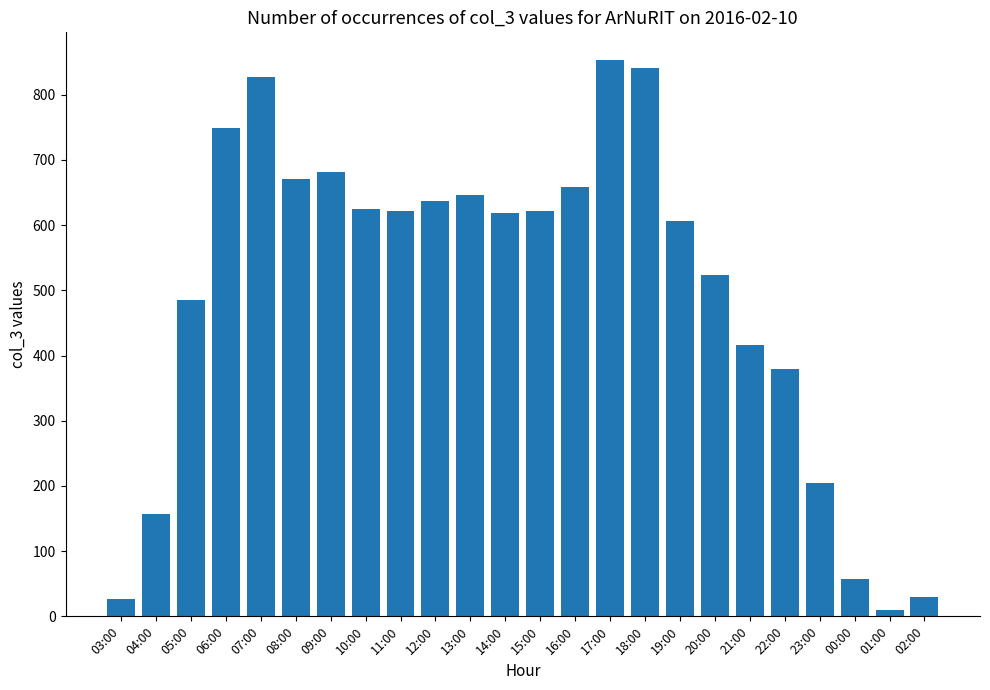

The value at 06:00 is 267. True or false?

False